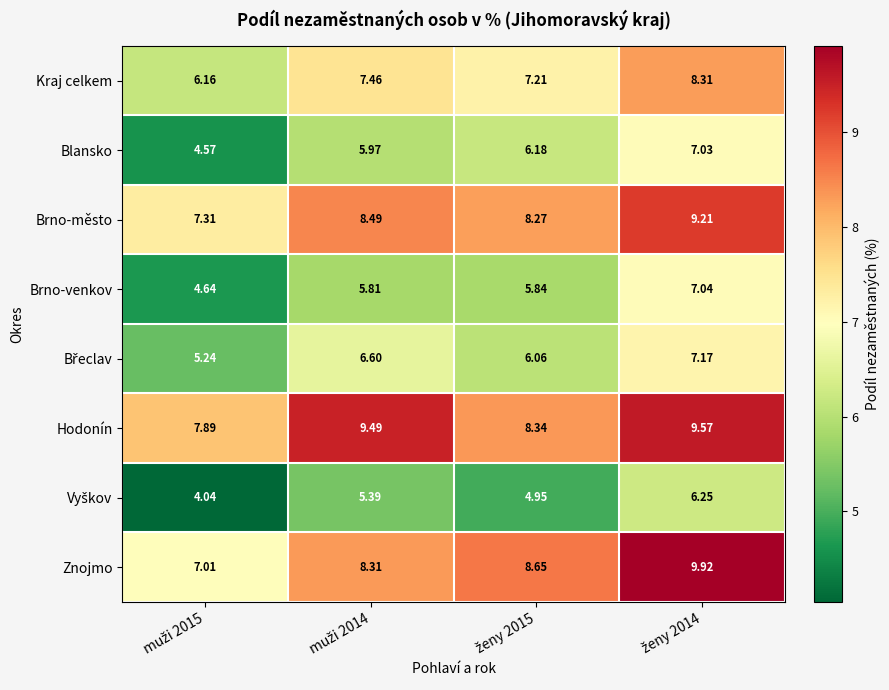

Which series has the largest range (max minus min)?

Znojmo